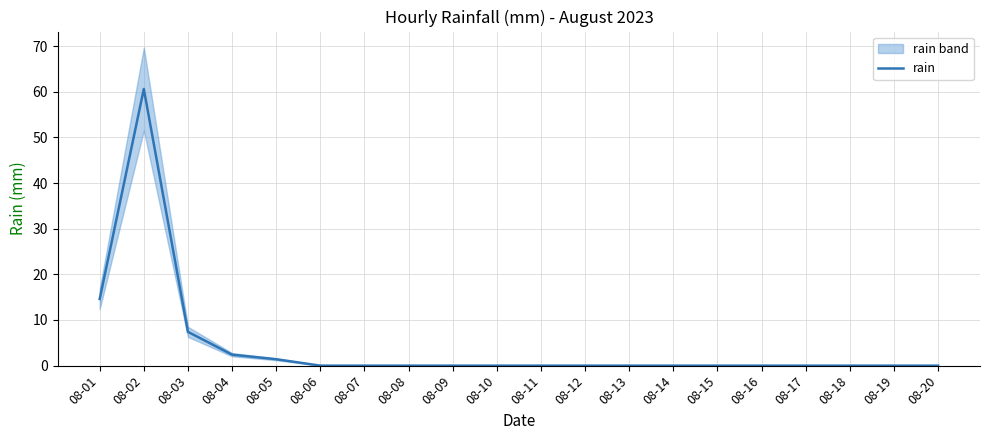

What is the value of the 2nd point from the left?

60.6